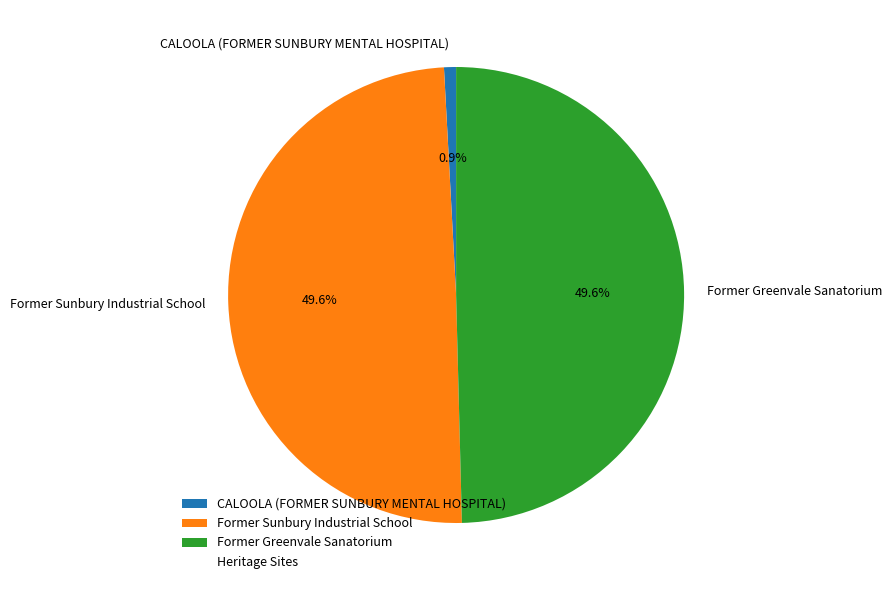

Is there a majority slice in this chart?

No